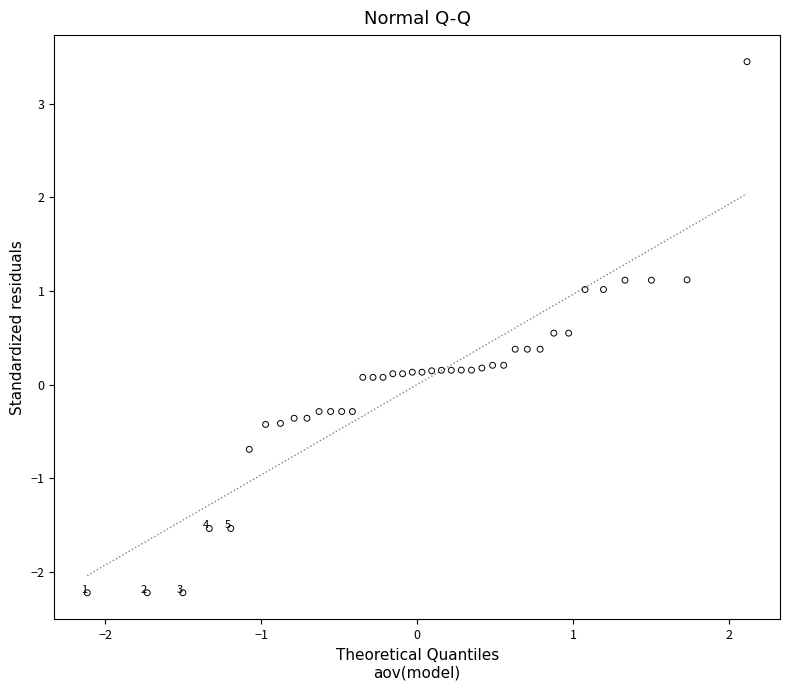

What is the range of X values (max minus min)?

4.2